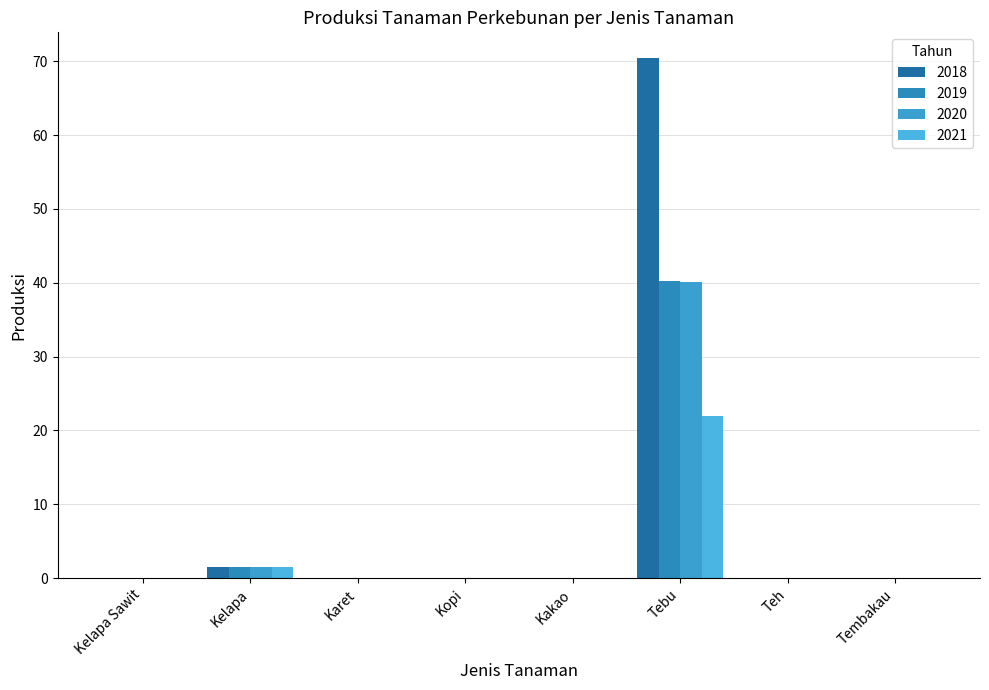

What position from the right is Karet?

6